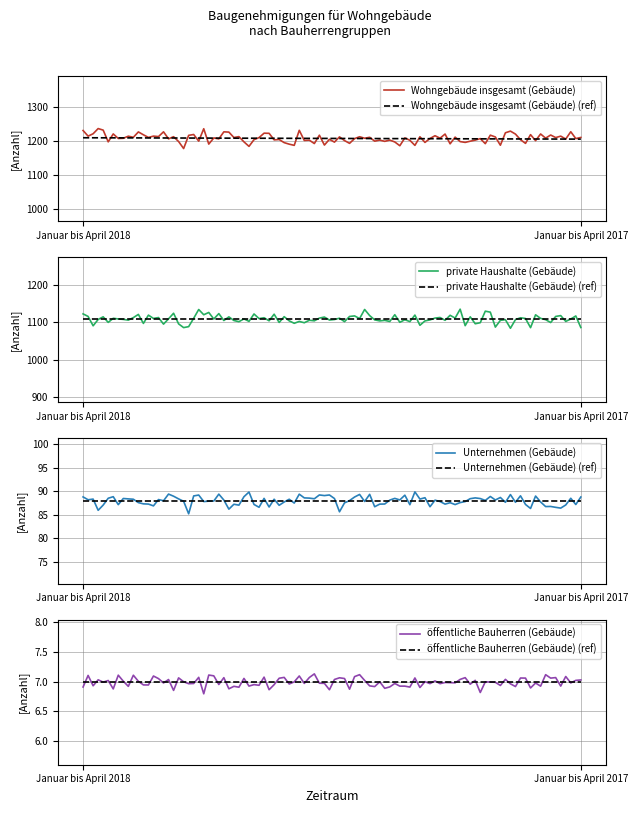

Rank the series by their maximum value, from lowest to highest.

öffentliche Bauherren (Gebäude), Unternehmen (Gebäude), private Haushalte (Gebäude), Wohngebäude insgesamt (Gebäude)